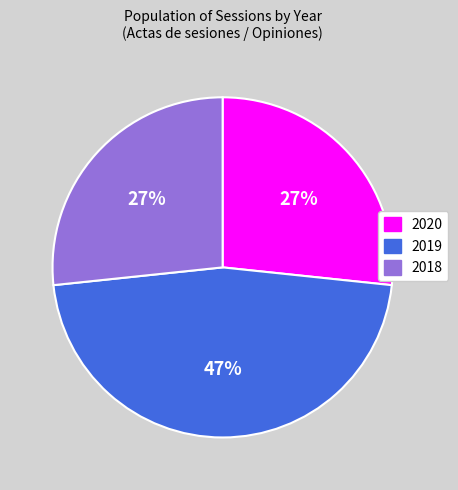

To the nearest percent, what is the difference between the 2019 and 2020 slice percentages?

20%